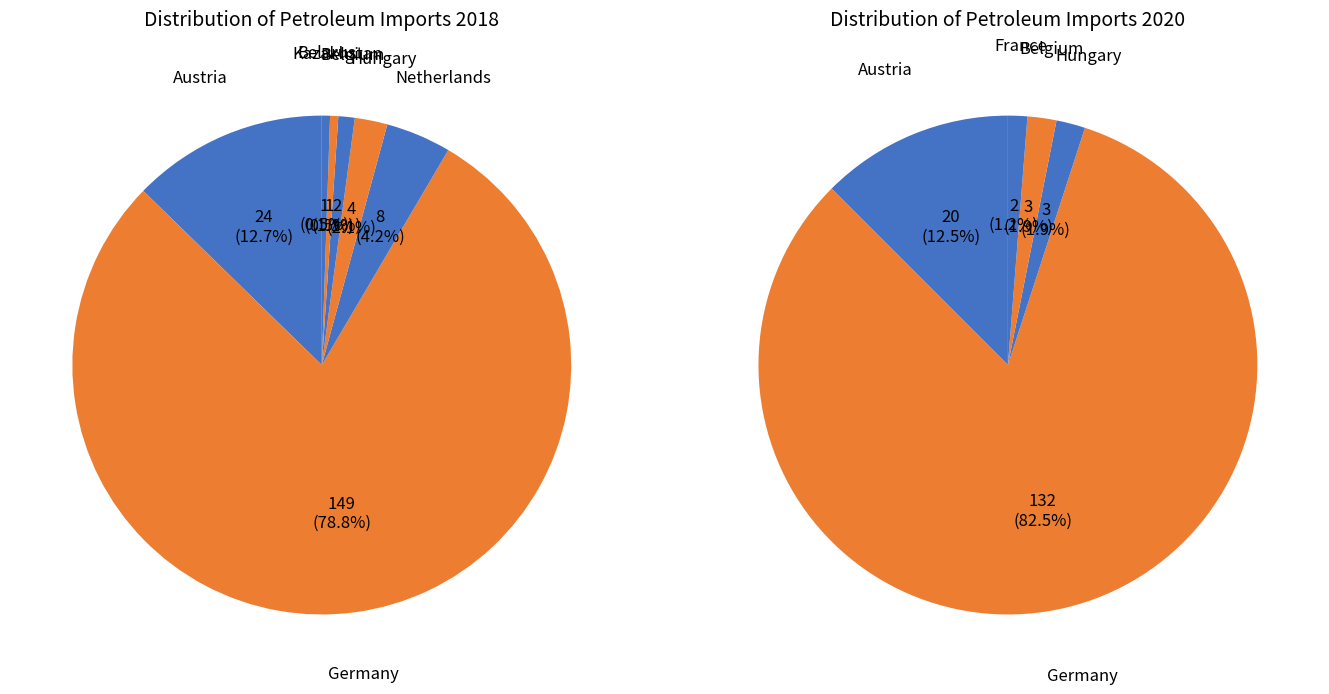

Which category has the biggest portion of the pie?

Germany